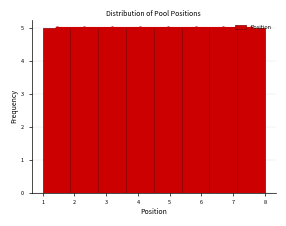

How tall is the bar that spans 4.5 to 5.4 on the x-axis? Neither the bar edges nor the heights are printed on the chart, so give them approximately, as read against the axes.

5